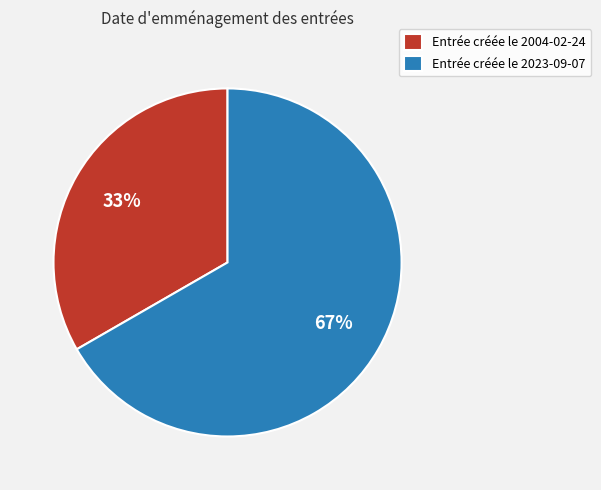

The Entrée créée le 2004-02-24 slice represents 24% of the pie. True or false?

False